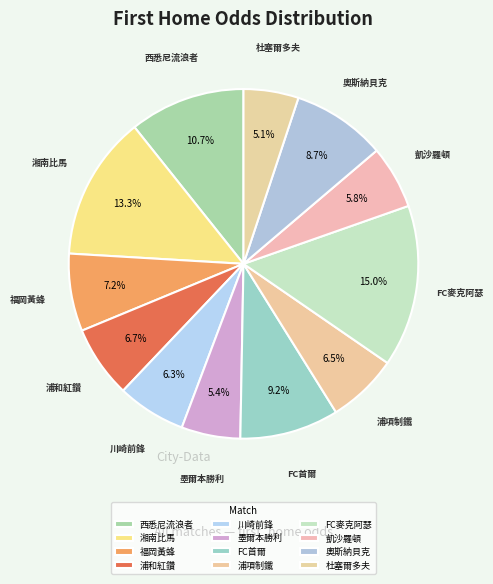

Count the number of slices in the pie.

12